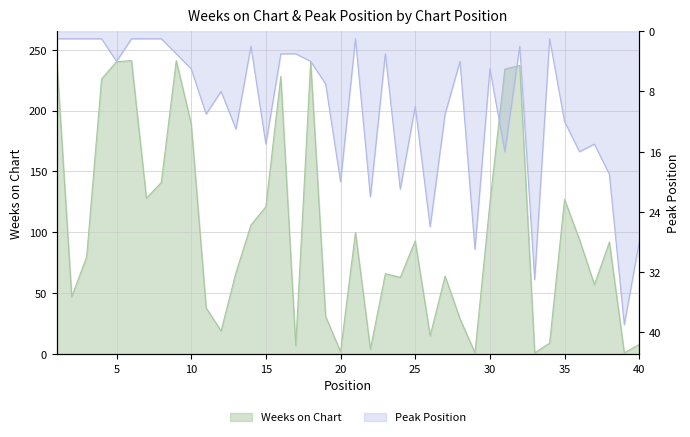

The value of Weeks on Chart at 5 is 240. True or false?

True